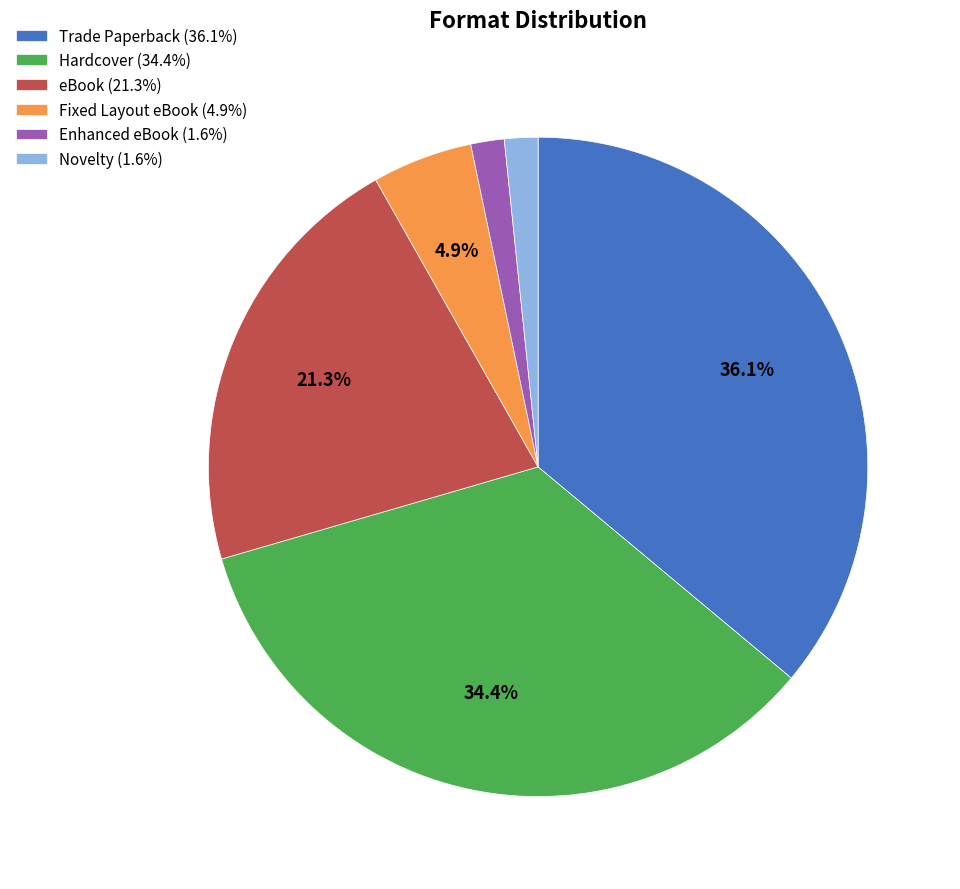

What is the largest slice in the pie chart?

Trade Paperback